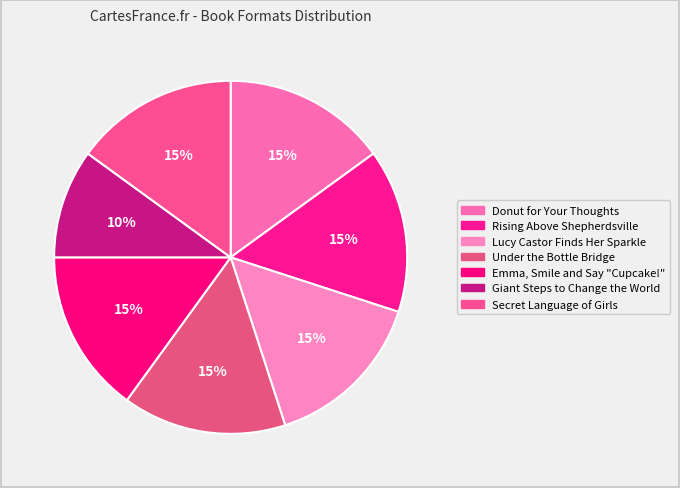

To the nearest percent, what portion does Lucy Castor Finds Her Sparkle represent?

15%